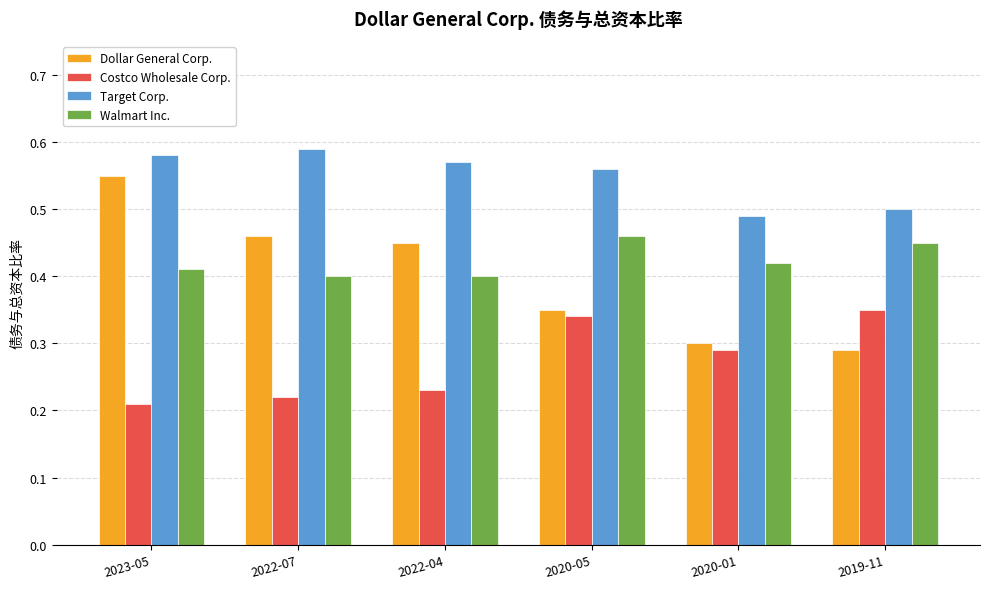

The Dollar General Corp. series shows 0.2 at 2019-11. True or false?

False